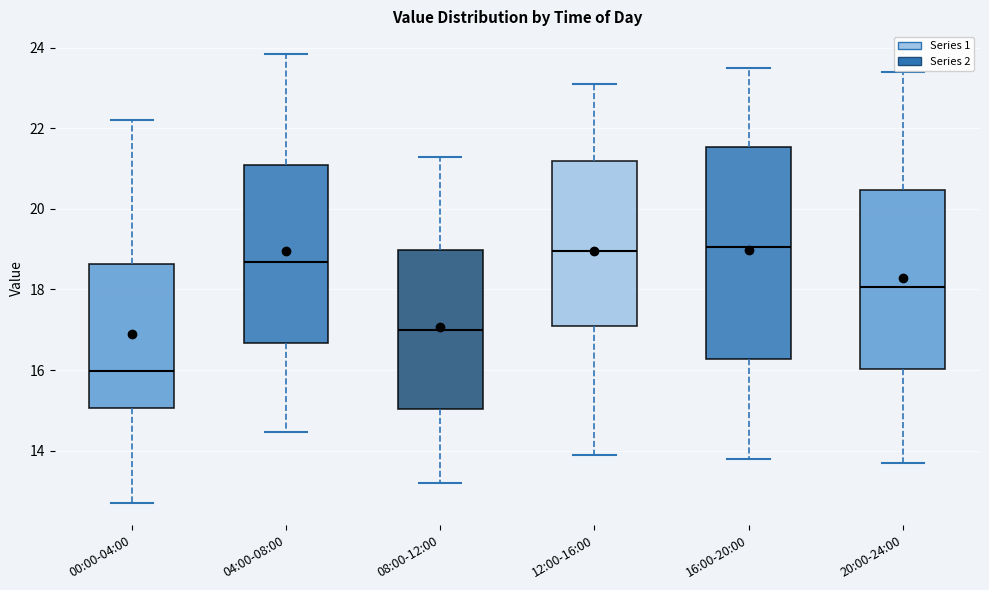

Where does the median line of the box for 08:00-12:00 sit on the y-axis? The values are not printed on the chart, so give them approximately, as read against the axis.

17.0